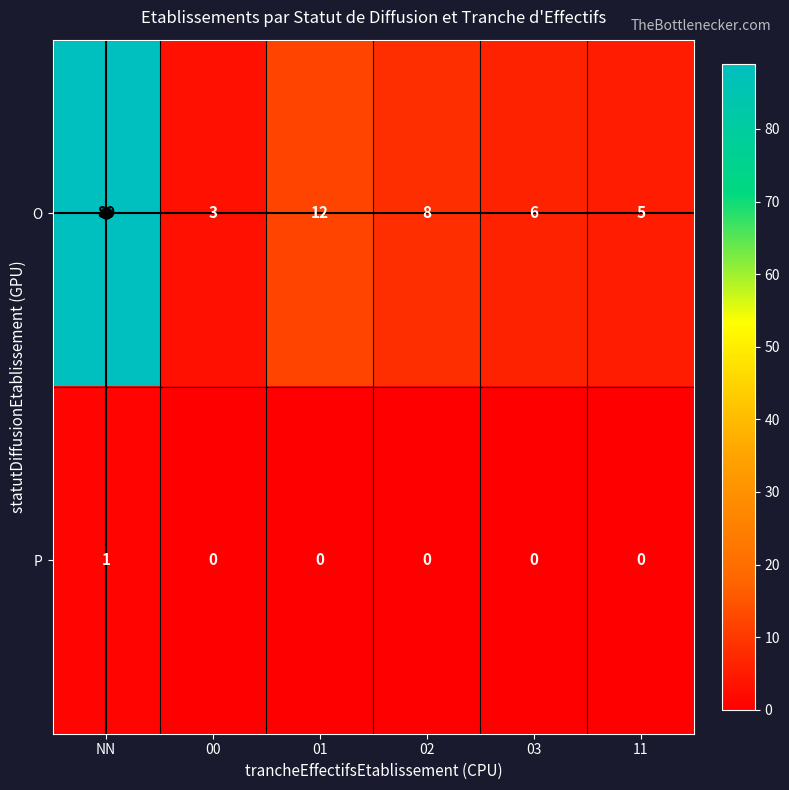

What is the lowest value of the O series?

3